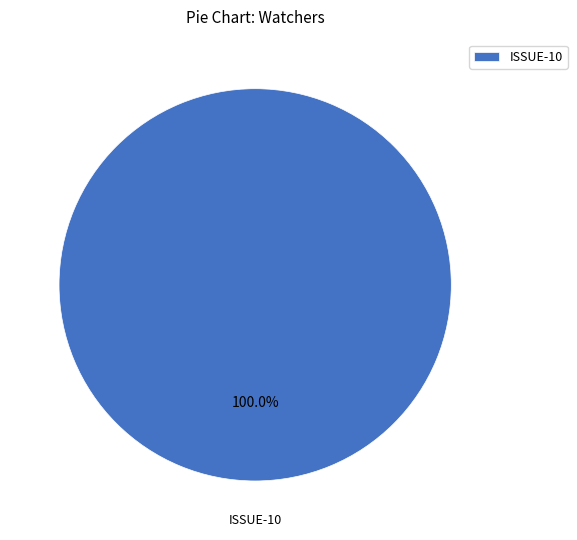

How many segments does this pie chart have?

1